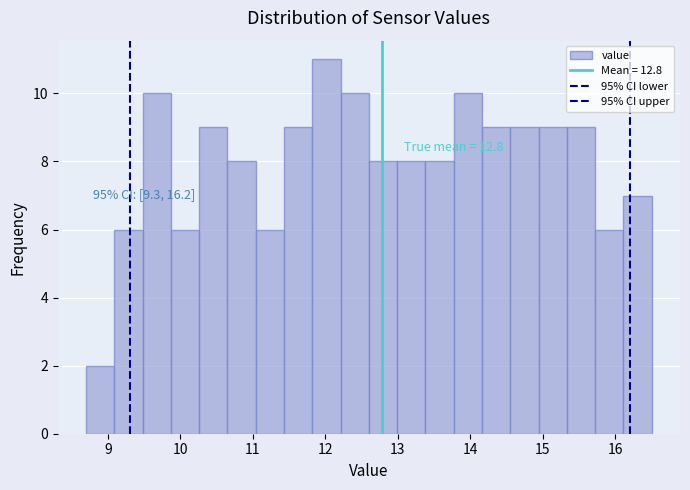

Read against the x-axis, roughly where is the centre of the tallest bar?

12.0